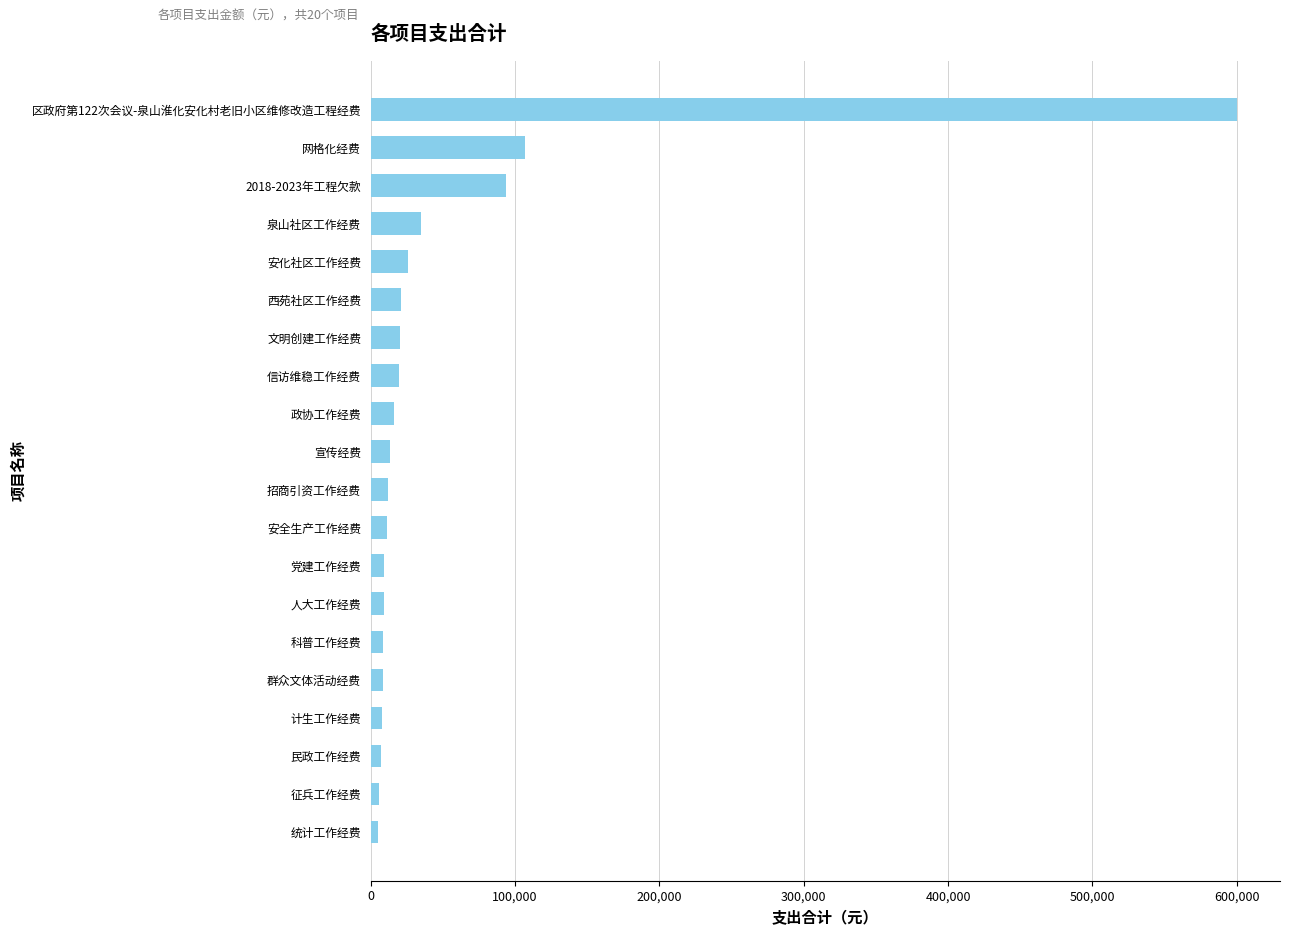

Which has a higher value, 计生工作经费 or 安化社区工作经费?

安化社区工作经费